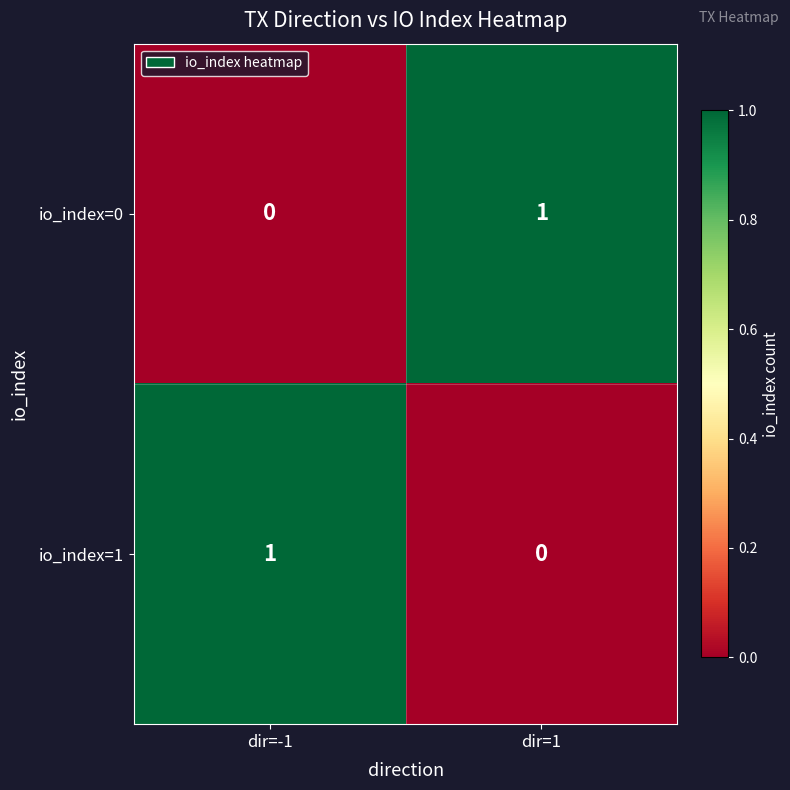

True or false: io_index=1 has a value of 1 at dir=-1.

True